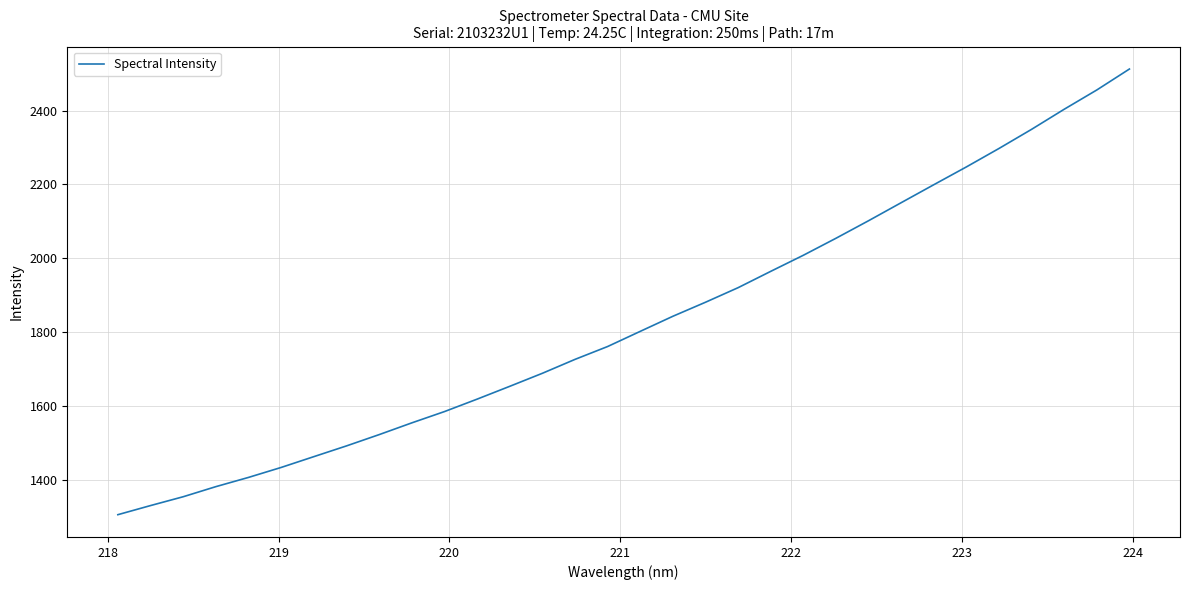

What is the smallest value displayed?

1306.4